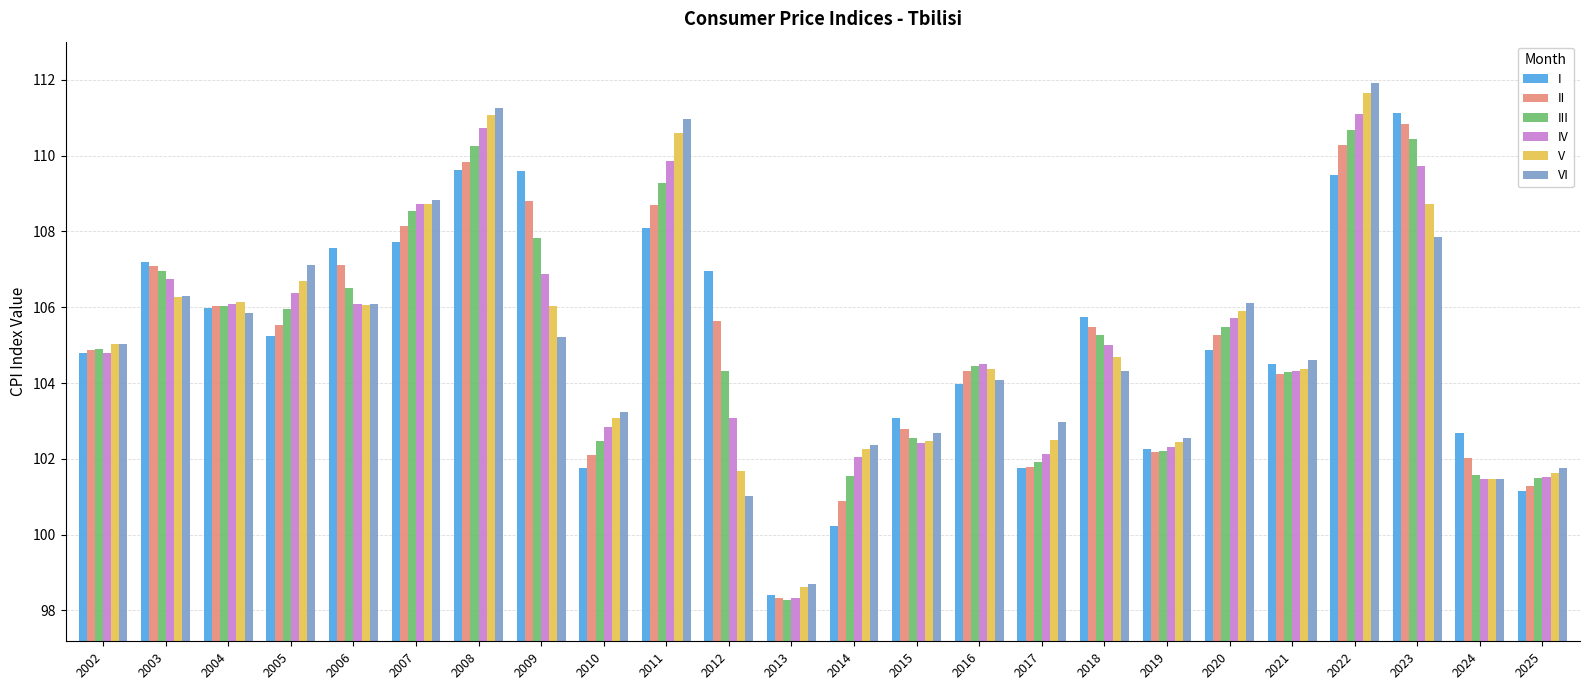

What is the difference between the second highest and second lowest values in the I series?

9.4